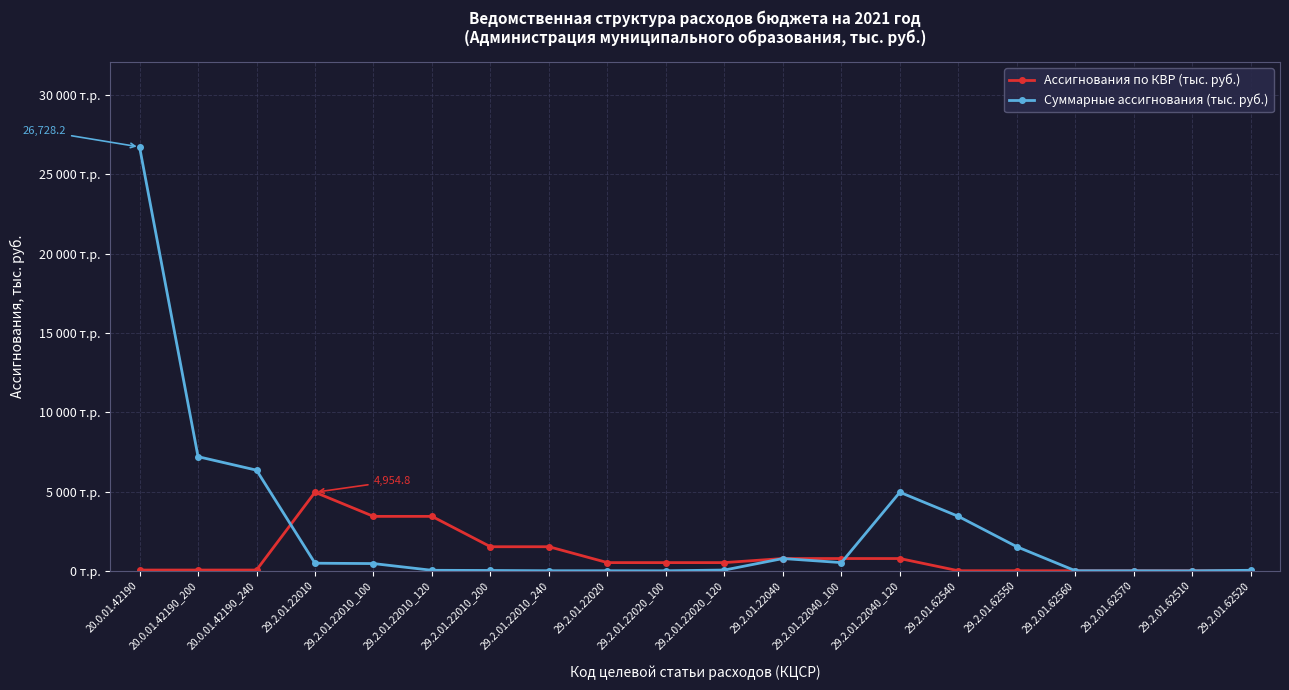

Where does the Суммарные ассигнования (тыс. руб.) series first go above 458?

20.0.01.42190